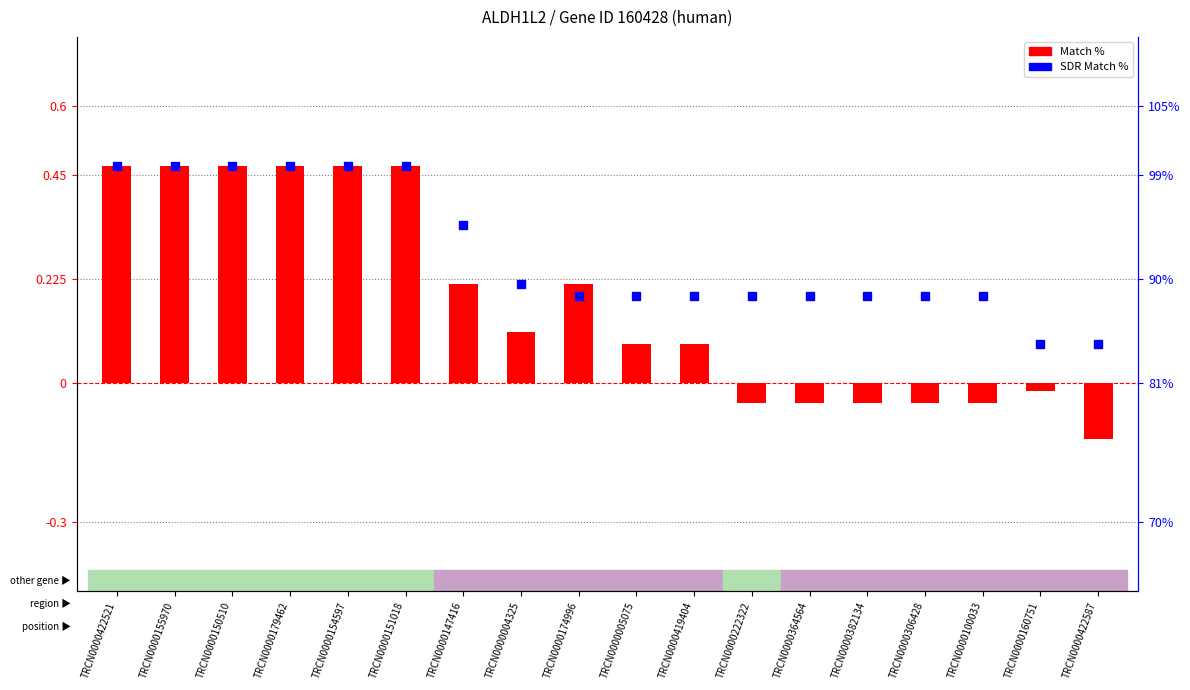

Which series contains the highest Y value?

Match %